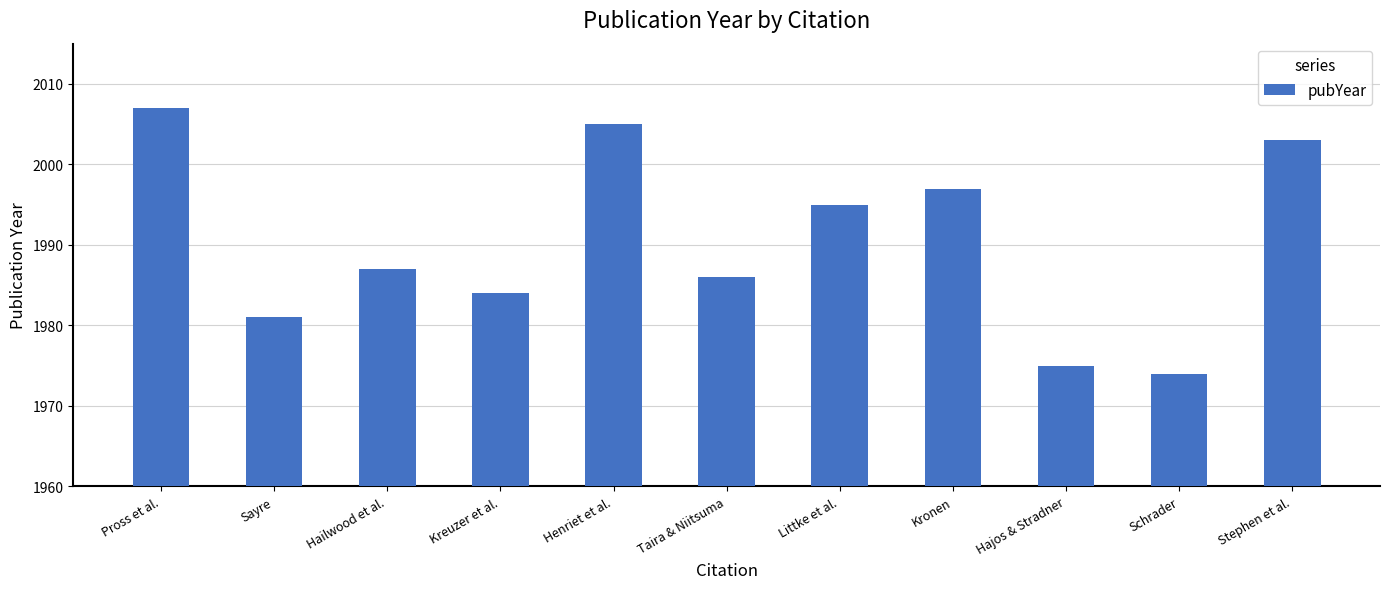

What is the ratio of the value at Kronen to the value at Sayre?

1.0